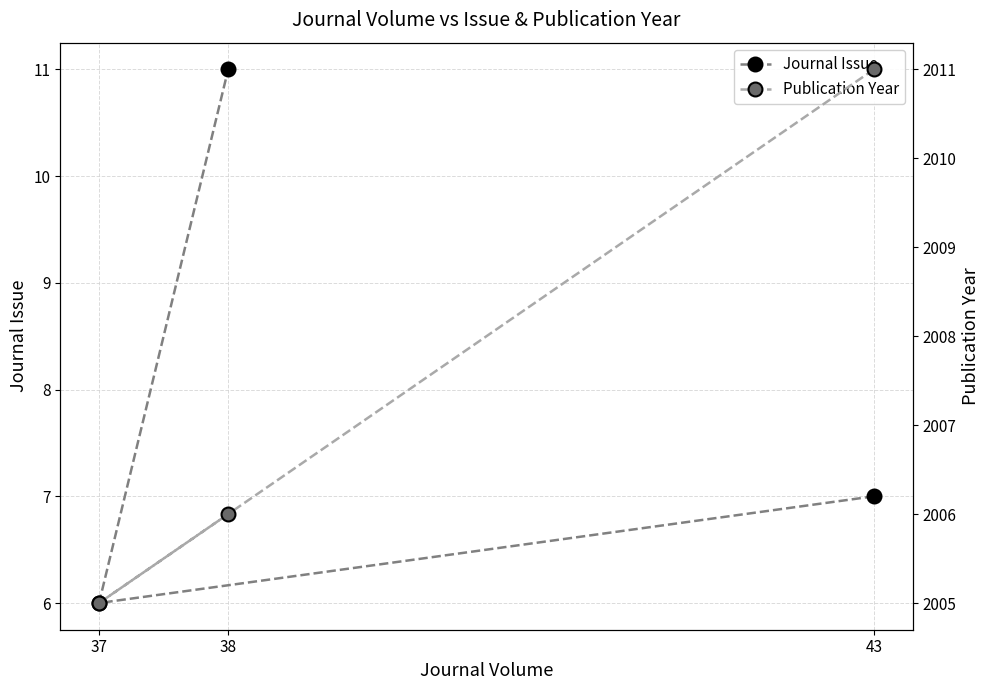

What is the difference between the Publication Year values at 43 and 37?

6